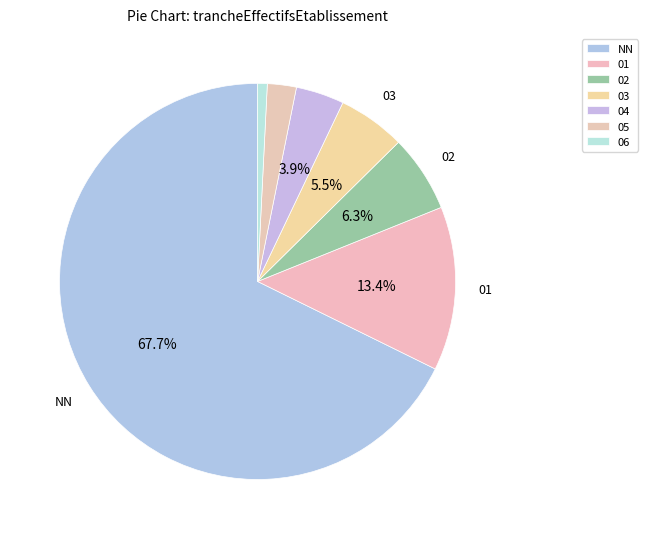

Which category has the biggest portion of the pie?

NN